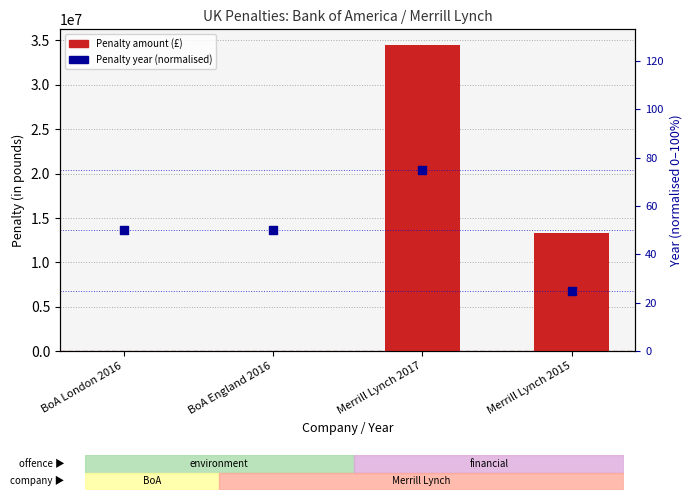

At how many categories does at least one series exceed 24353981?

1